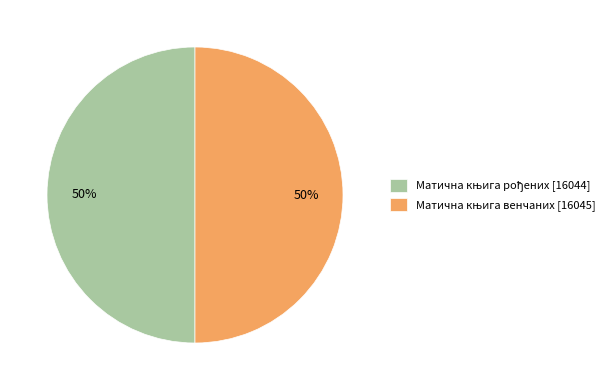

To the nearest percent, what is the average slice percentage?

50%